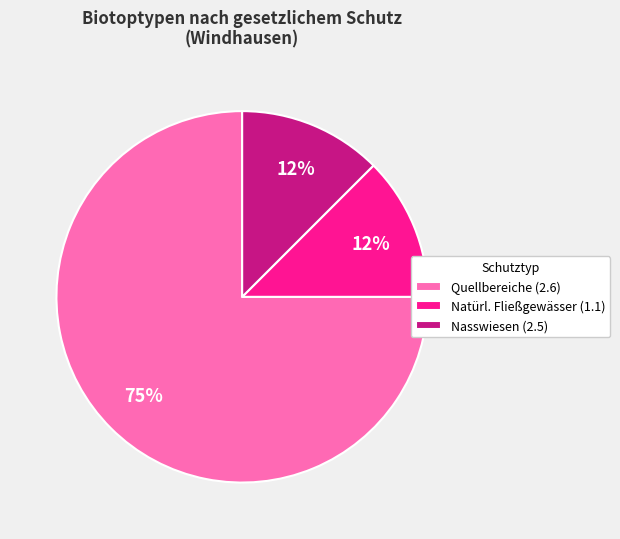

Is there a majority slice in this chart?

Yes